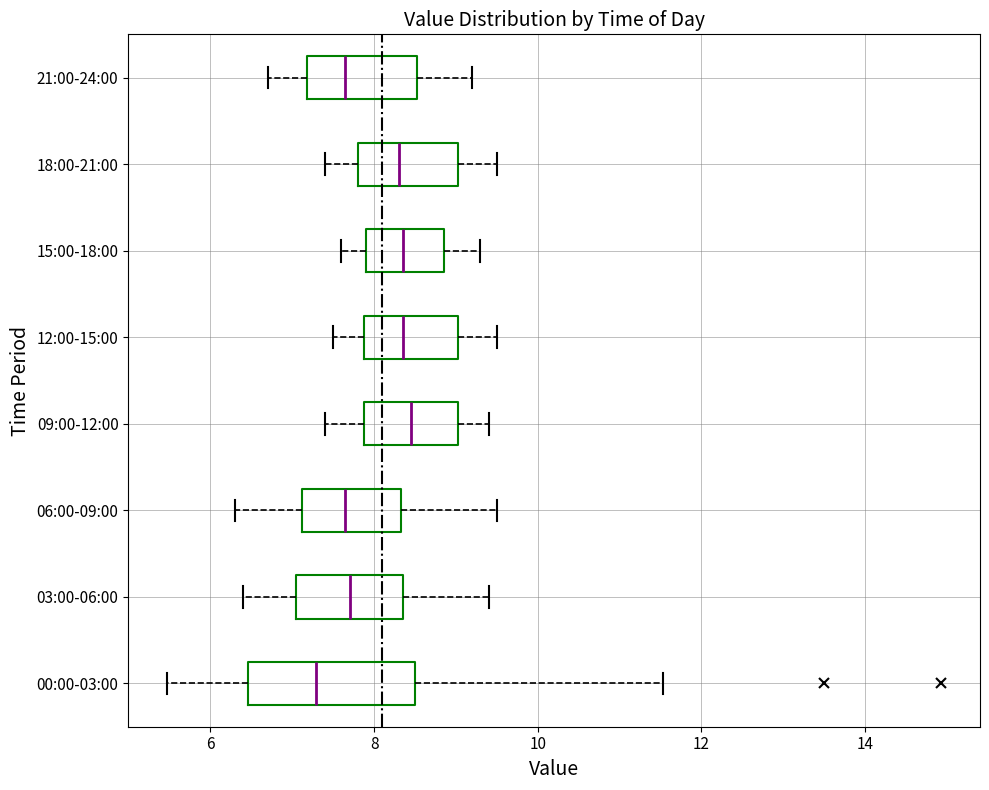

Reading bottom to top, transcribe this box plot: for each box, give where its median line is, the range the box spans, and where its two whiskers end, as read against the x-axis. The values are not printed on the chart, so give them approximately, as read against the axis.

00:00-03:00: median 7.2, box 6.4 to 8.4, whiskers 5.4 to 11.6
03:00-06:00: median 7.8, box 7.0 to 8.4, whiskers 6.4 to 9.4
06:00-09:00: median 7.6, box 7.2 to 8.4, whiskers 6.4 to 9.6
09:00-12:00: median 8.4, box 7.8 to 9.0, whiskers 7.4 to 9.4
12:00-15:00: median 8.4, box 7.8 to 9.0, whiskers 7.6 to 9.6
15:00-18:00: median 8.4, box 8.0 to 8.8, whiskers 7.6 to 9.4
18:00-21:00: median 8.4, box 7.8 to 9.0, whiskers 7.4 to 9.6
21:00-24:00: median 7.6, box 7.2 to 8.6, whiskers 6.8 to 9.2